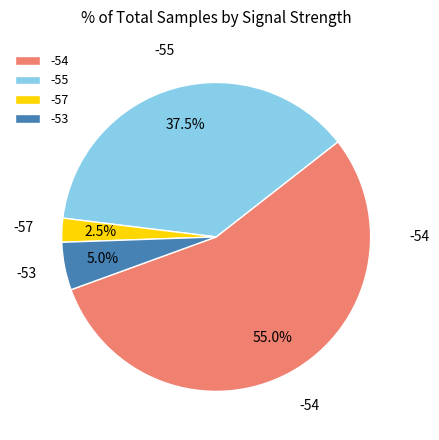

Rank the categories by value from highest to lowest.

-54, -55, -53, -57